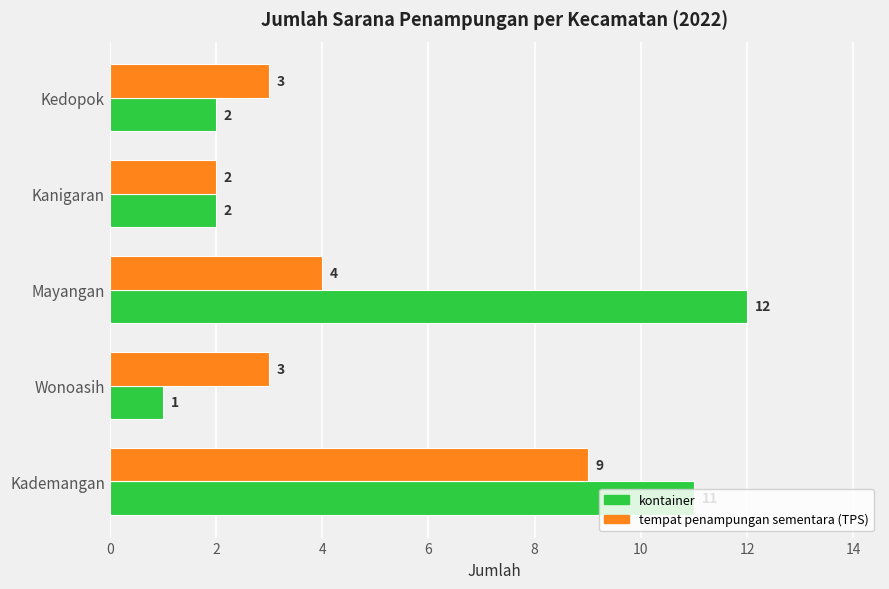

What is the sum of all tempat penampungan sementara (TPS) values?

21